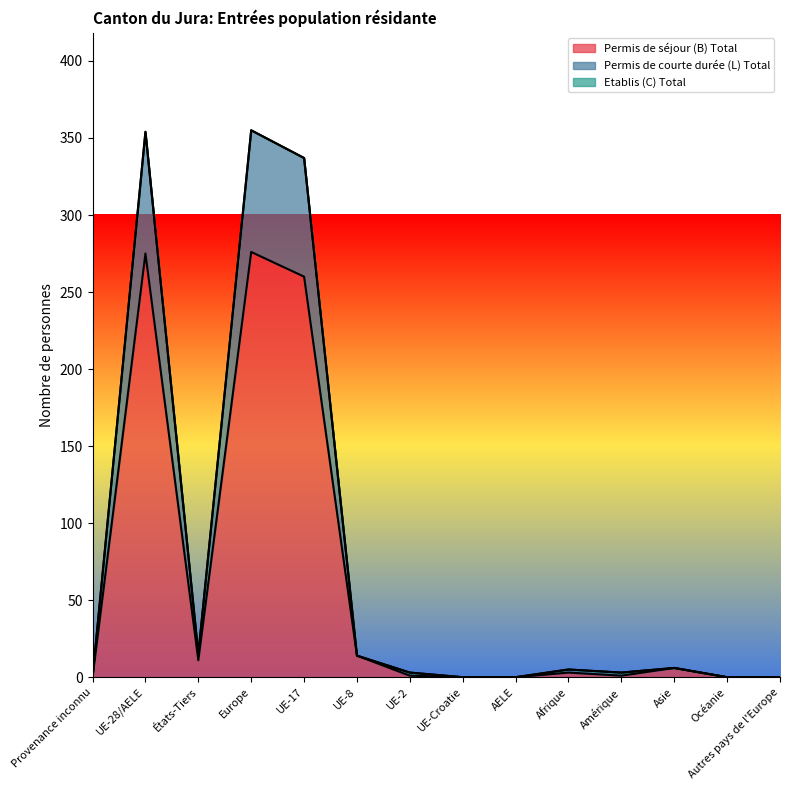

Is it true that Permis de courte durée (L) Total equals -189 at AELE?

False